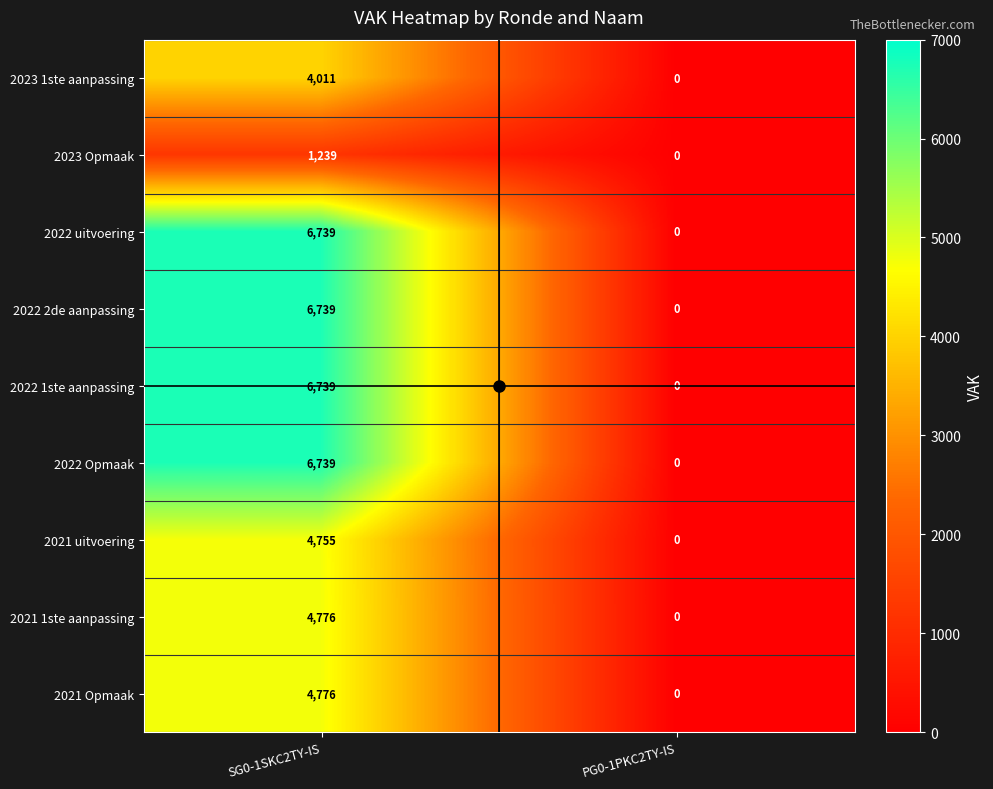

At which category does the chart reach its minimum across all series?

PG0-1PKC2TY-IS